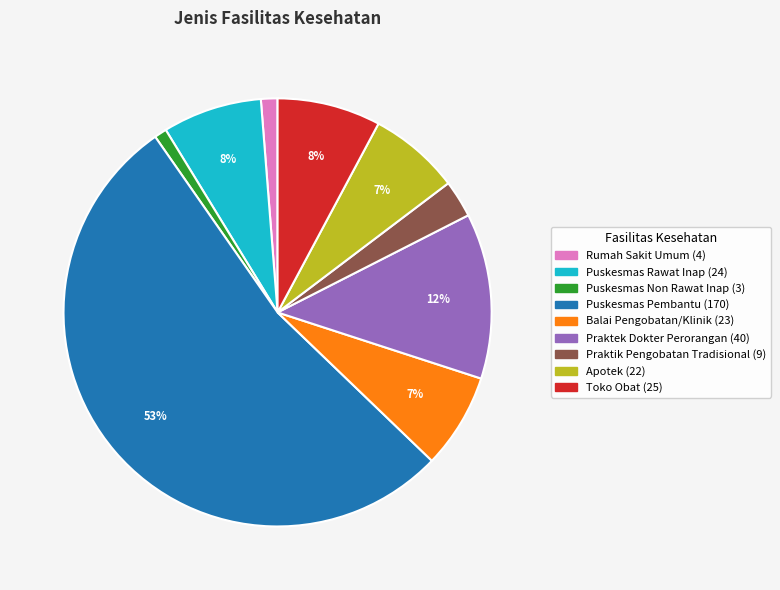

To the nearest percent, what portion does Toko Obat represent?

8%